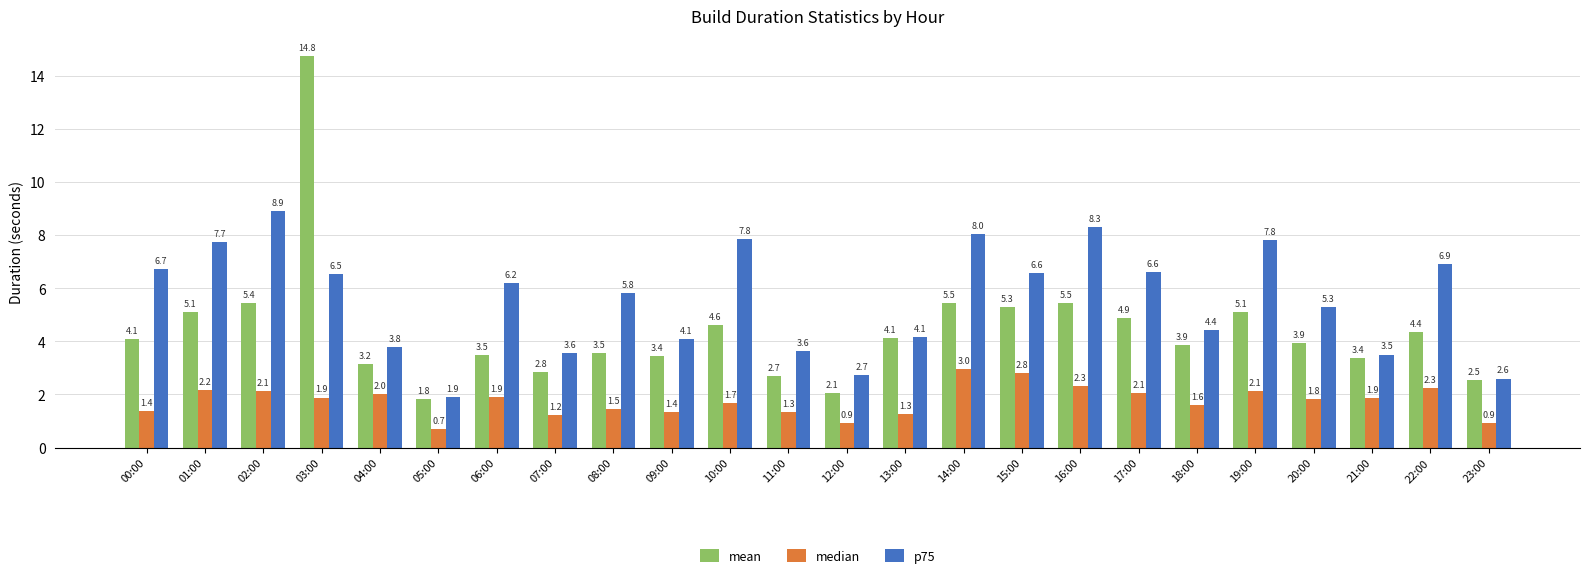

The value of p75 at 09:00 is 5.8. True or false?

False